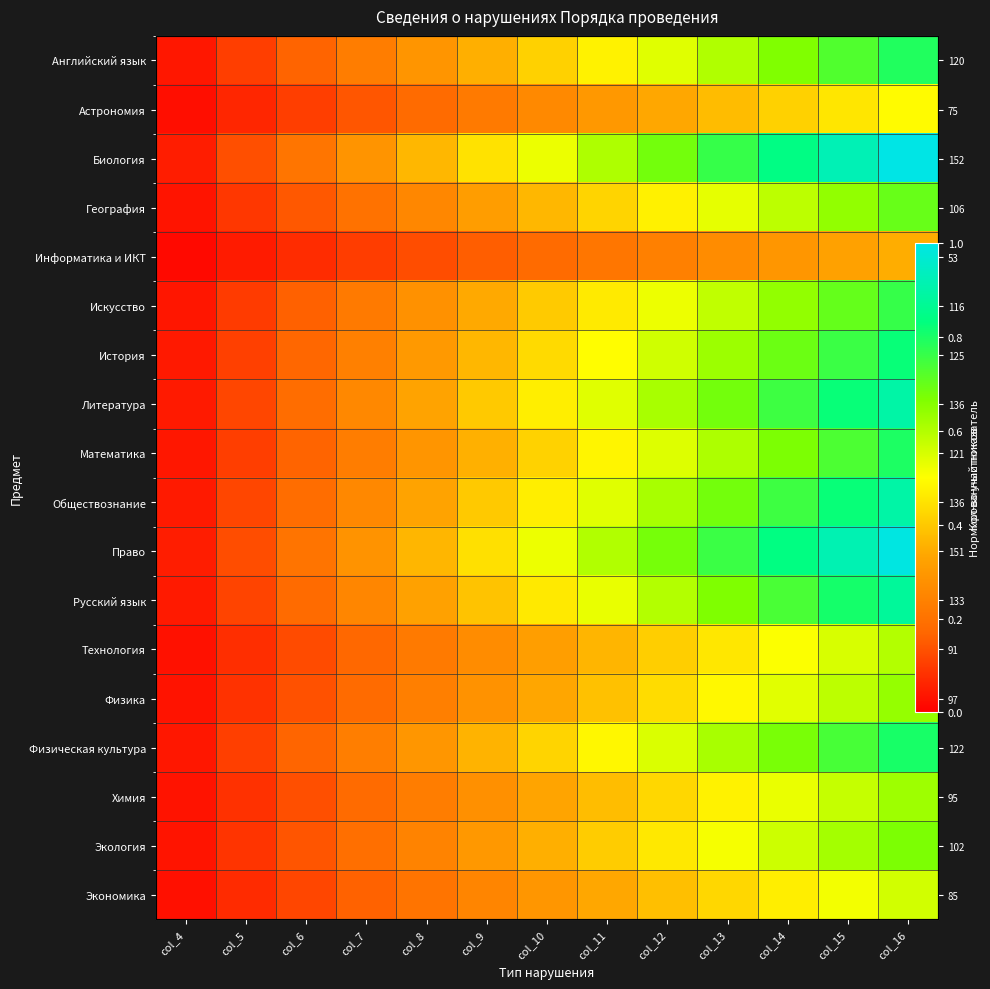

What is the average value of the Литература series?

0.5